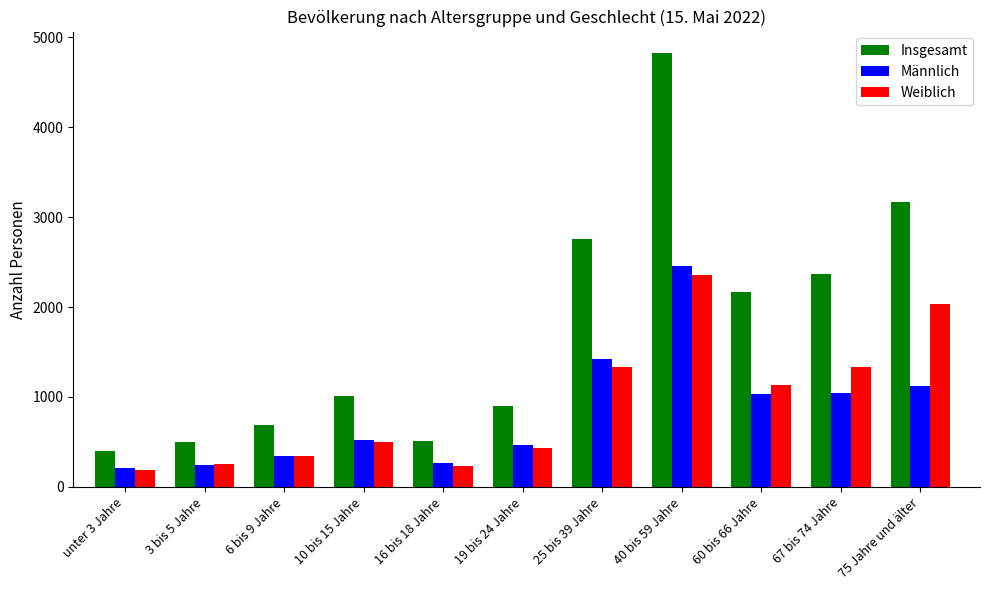

Which series changed the most between 10 bis 15 Jahre and 75 Jahre und älter?

Insgesamt